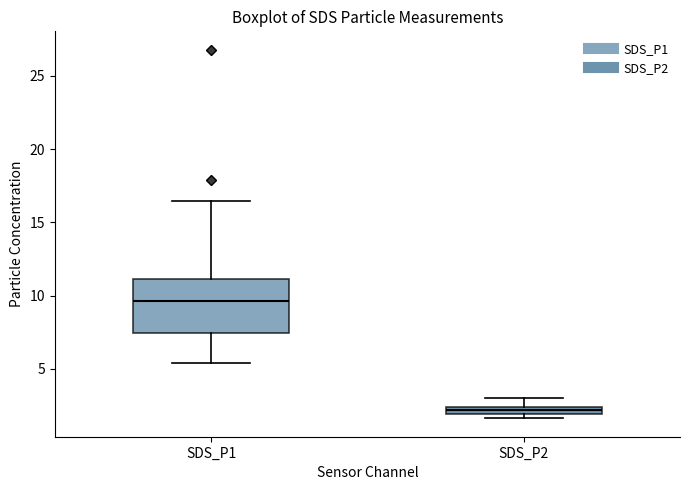

Which box is the tallest, from its lower edge to its upper edge?

SDS_P1